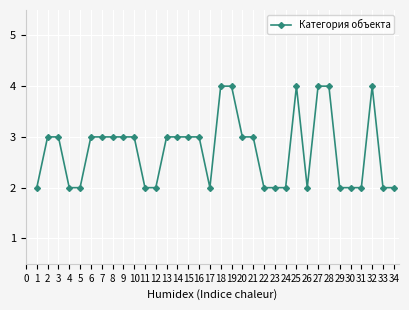

What is the maximum value shown in the chart?

4